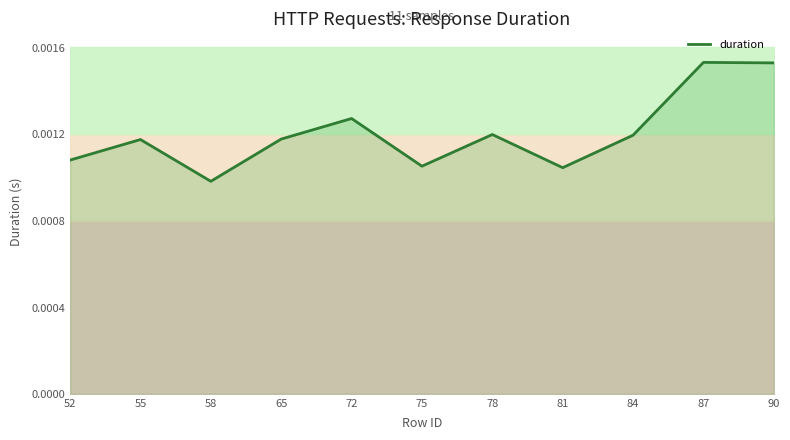

How many points are lower than both their immediate neighbors (excluding endpoints)?

3